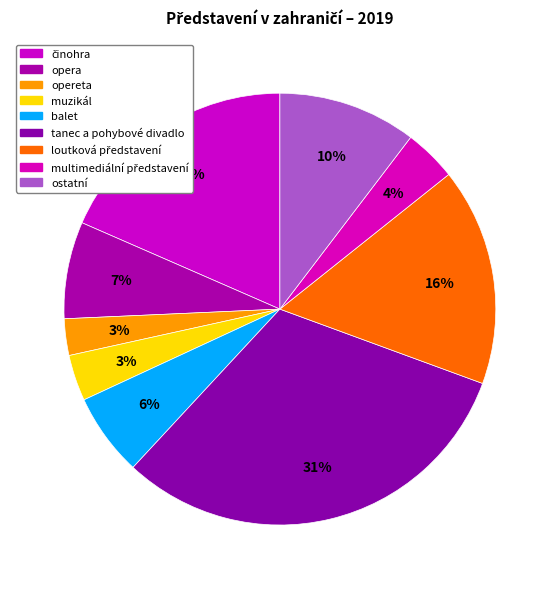

Which category has the biggest portion of the pie?

tanec a pohybové divadlo